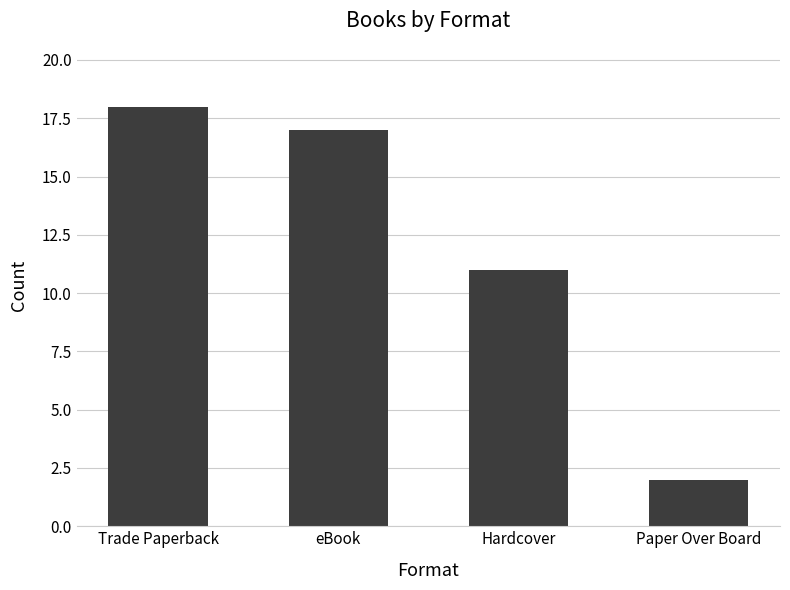

What is the change in value from Trade Paperback to Paper Over Board?

-16